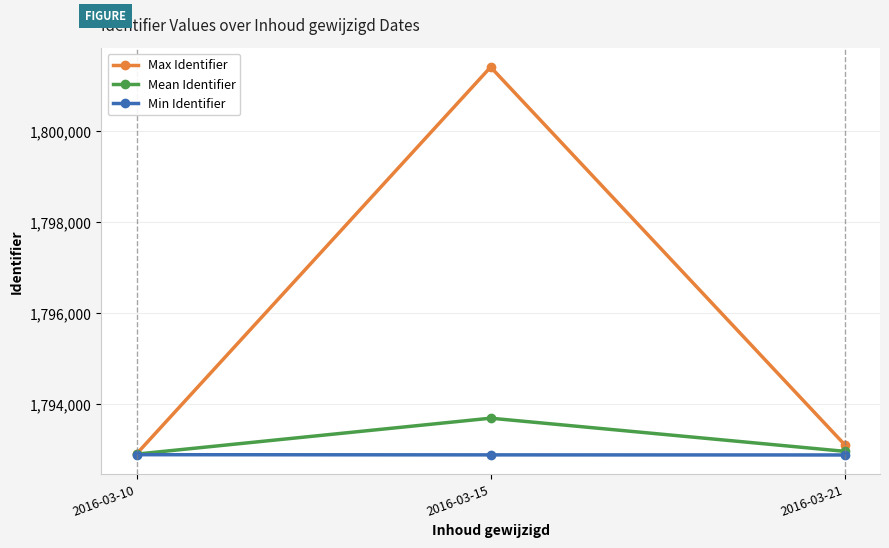

Where is Max Identifier nearest to the value 1797155?

2016-03-21